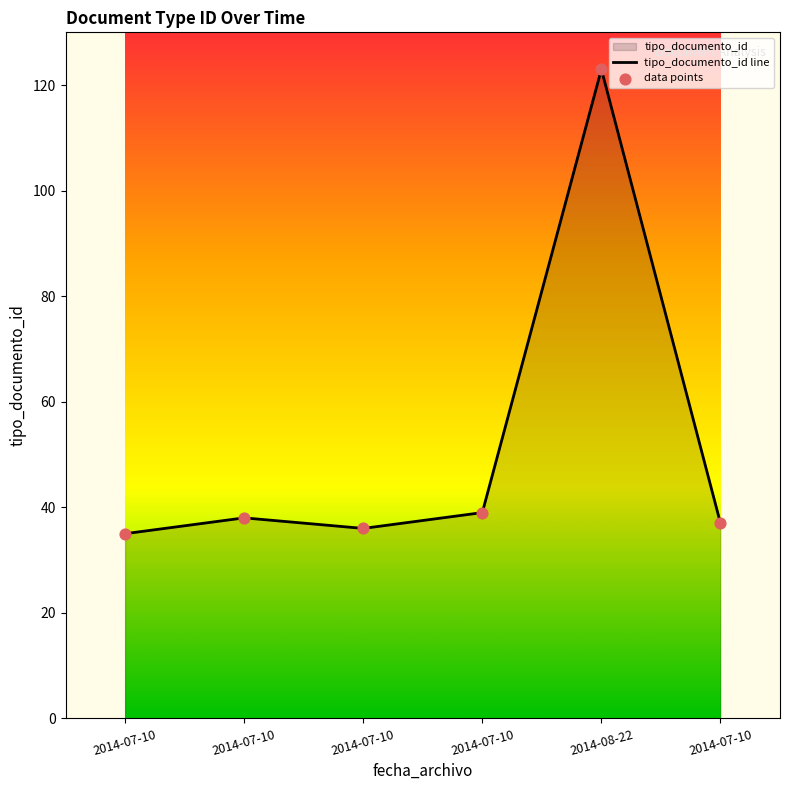

What is the ratio of the value at 2014-07-10 to the value at 2014-07-10?

1.0